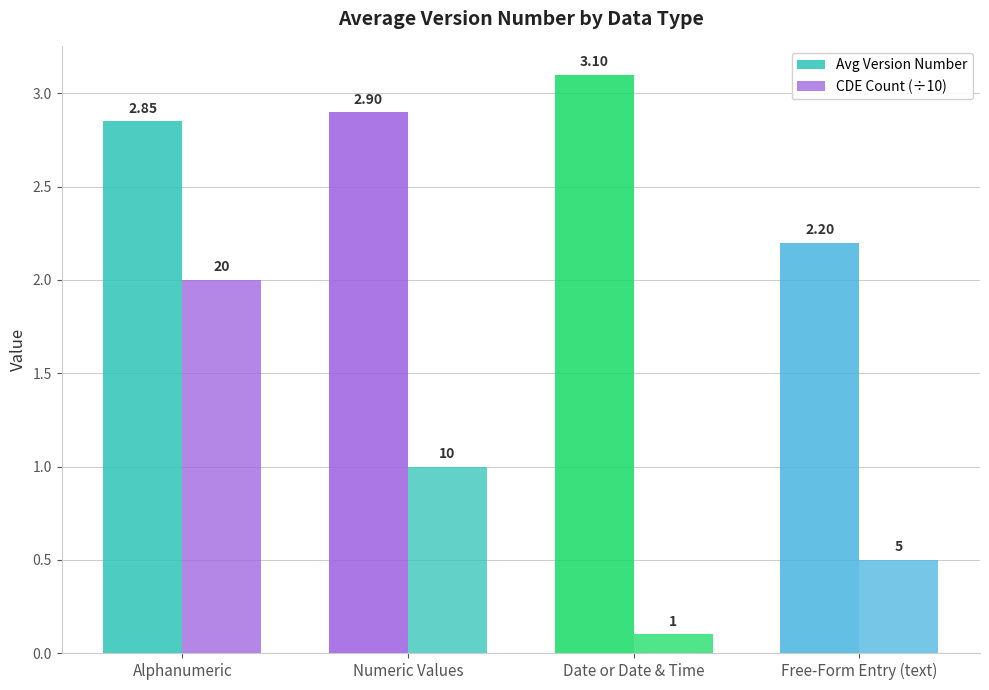

How many data points does each series have?

4